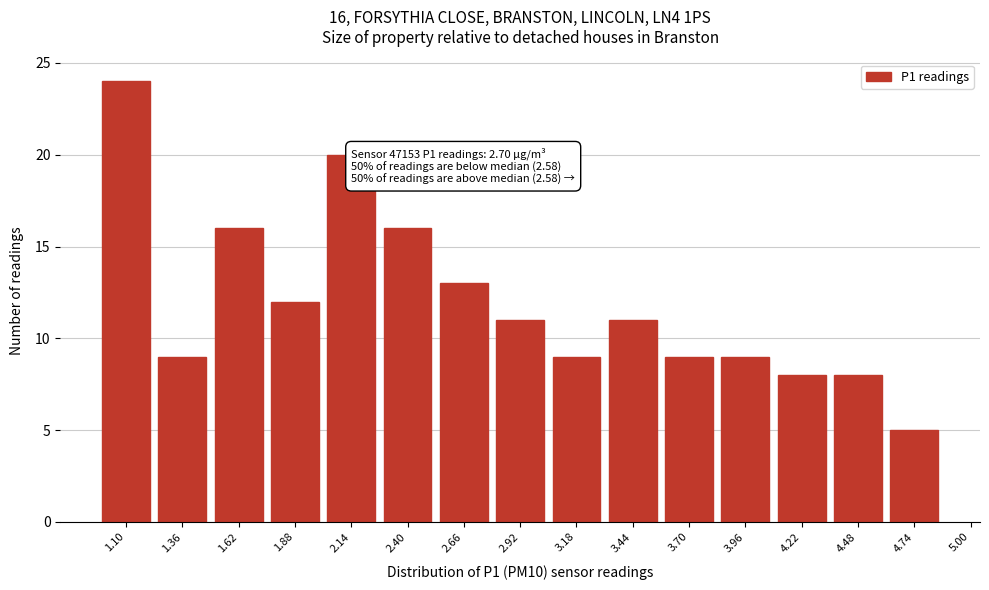

Reading left to right, what are all the values shown in this chart?

24	9	16	12	20	16	13	11	9	11	9	9	8	8	5